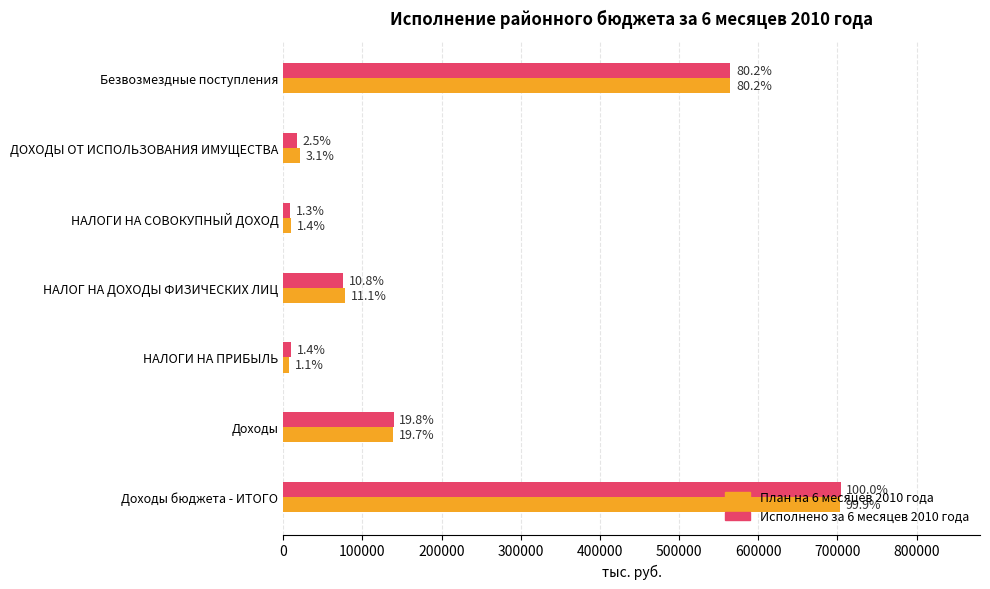

What are all the series names shown in the legend?

План на 6 месяцев 2010 года, Исполнено за 6 месяцев 2010 года